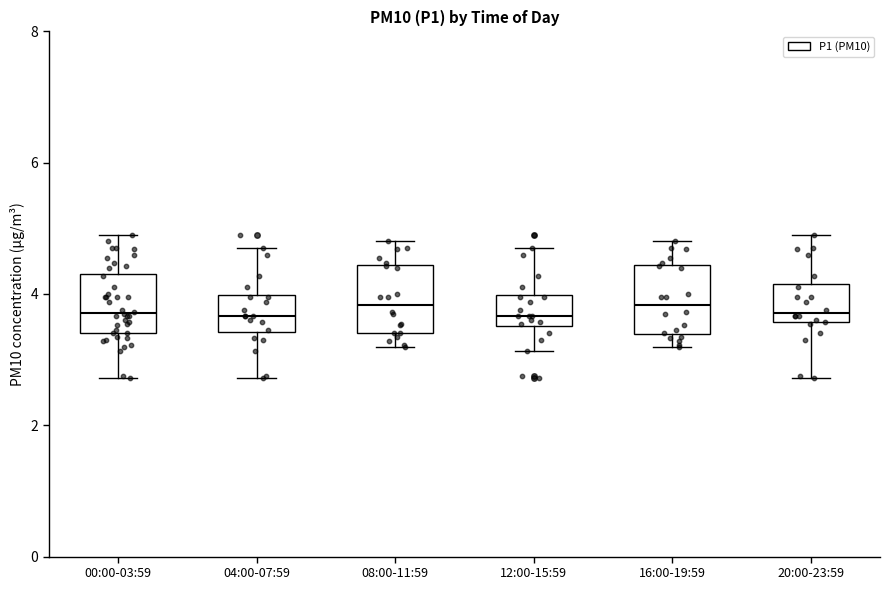

Where is the upper edge of the box for 12:00-15:59 on the y-axis? The values are not printed on the chart, so give them approximately, as read against the axis.

4.0